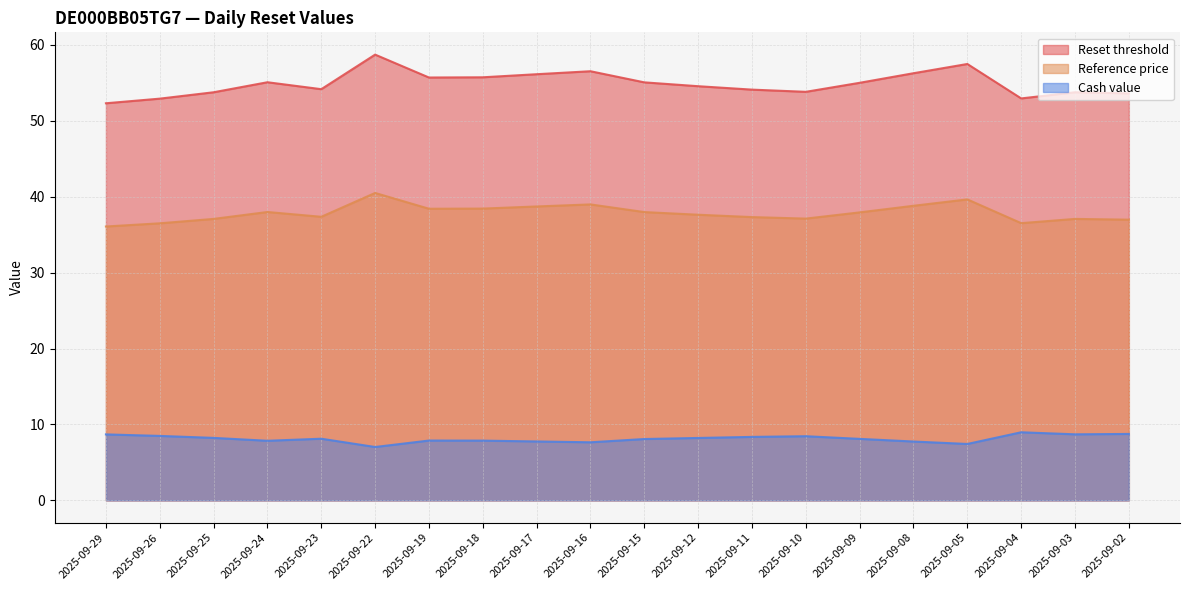

The value of Cash value at 2025-09-09 is 8.1. True or false?

True